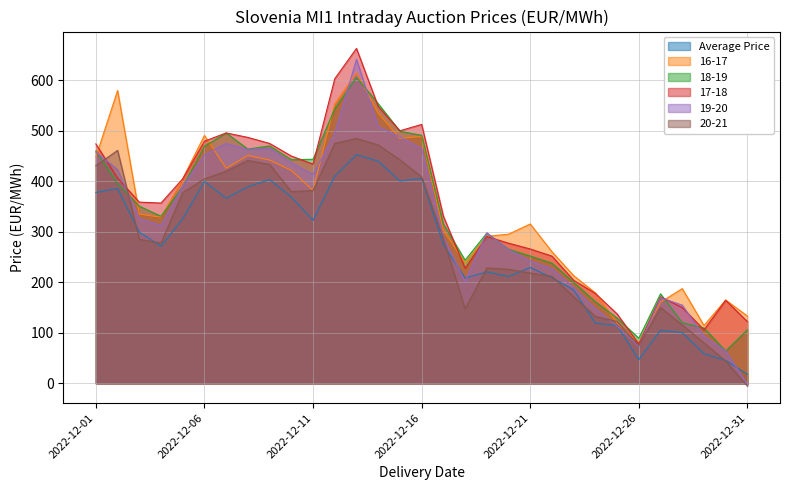

How many times do 17-18 and 18-19 cross each other?

10